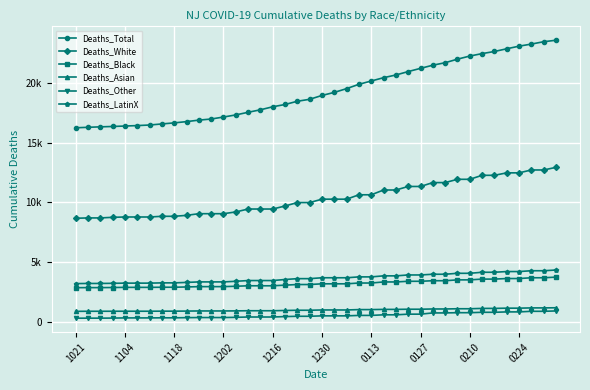

At how many categories does at least one series exceed 8742?

40